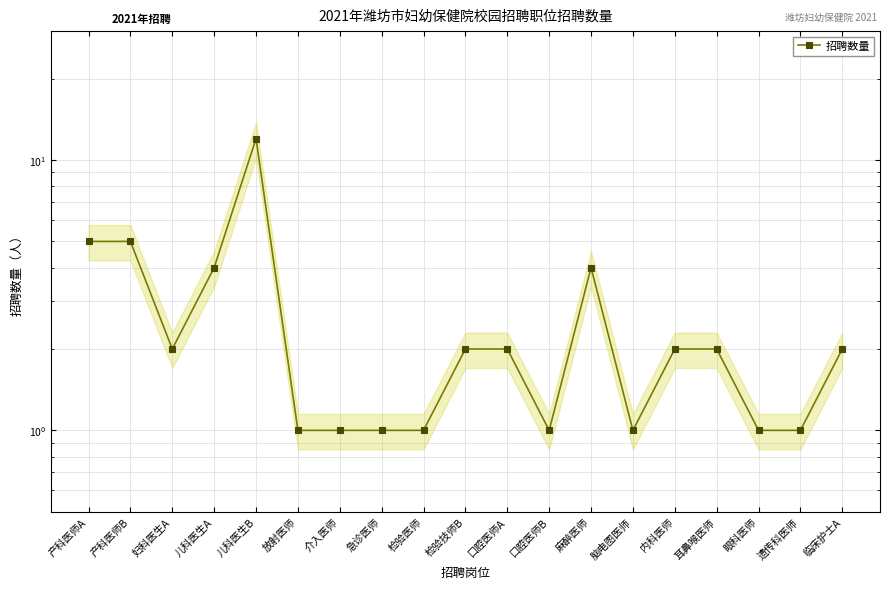

What is the smallest value displayed?

1